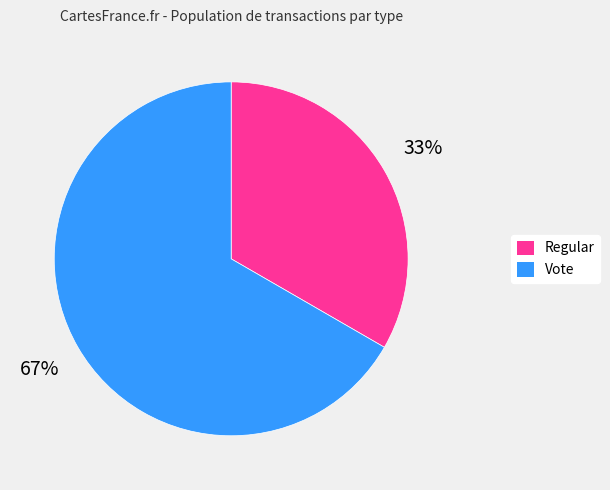

Combined, do Vote and Regular account for over 50%?

Yes